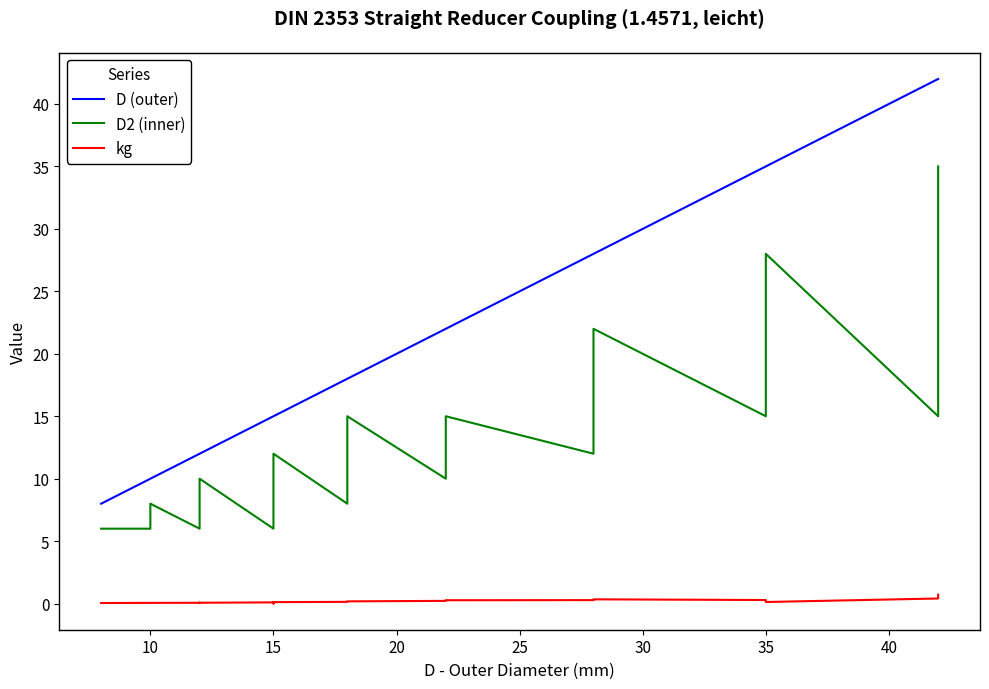

What are all the series names shown in the legend?

D (outer), D2 (inner), kg